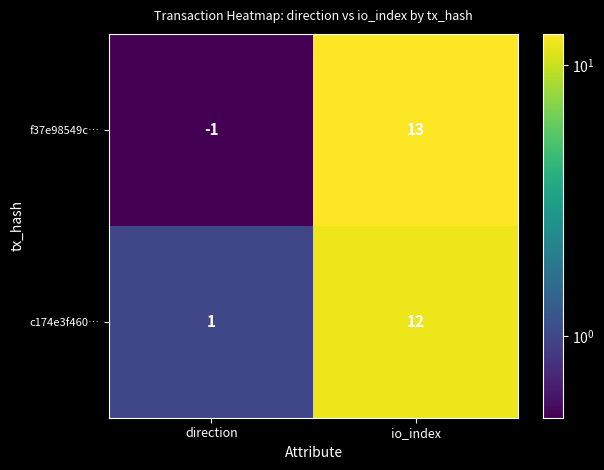

True or false: f37e98549c… has a value of 7 at io_index.

False